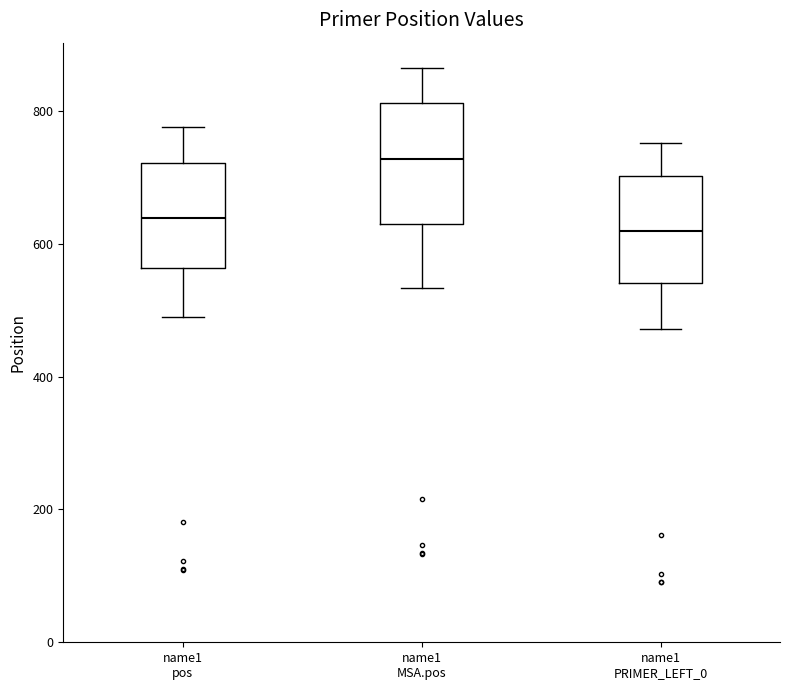

Which box's median line is the lowest?

name1 PRIMER_LEFT_0